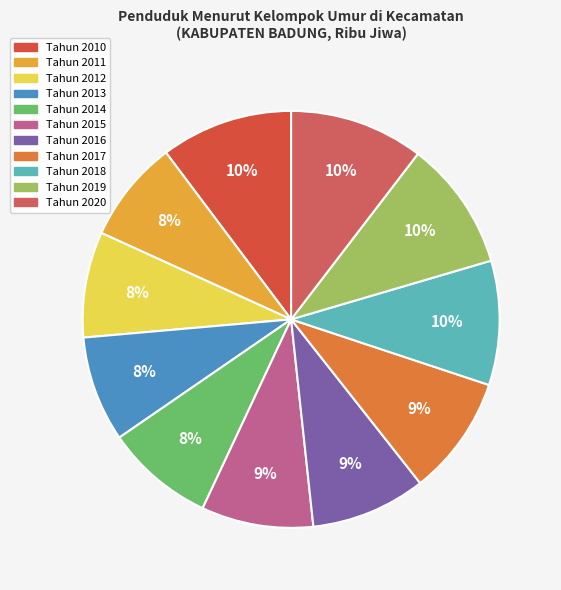

Count the number of slices in the pie.

11